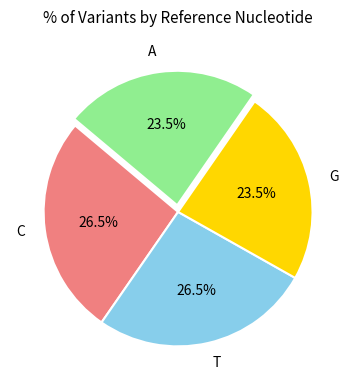

Is there any slice that represents more than half of the pie?

No